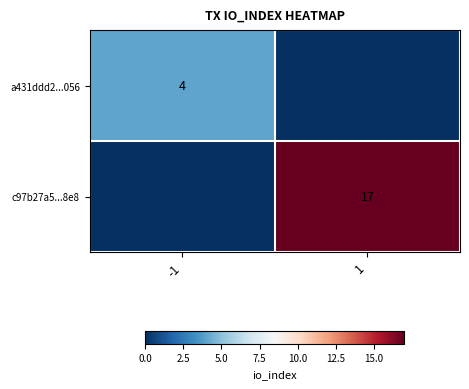

What is the total value across all series at 1?

17